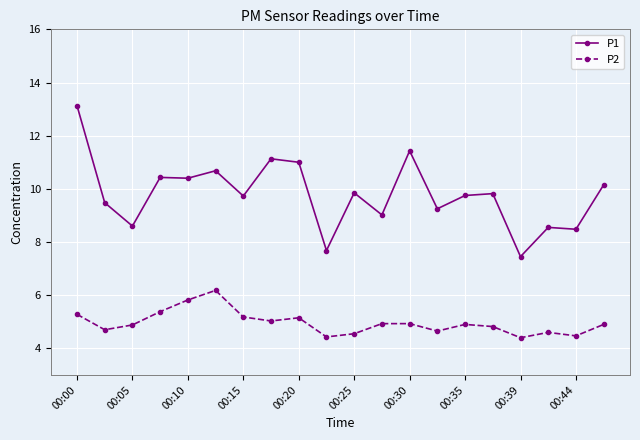

Which series has the largest range (max minus min)?

P1